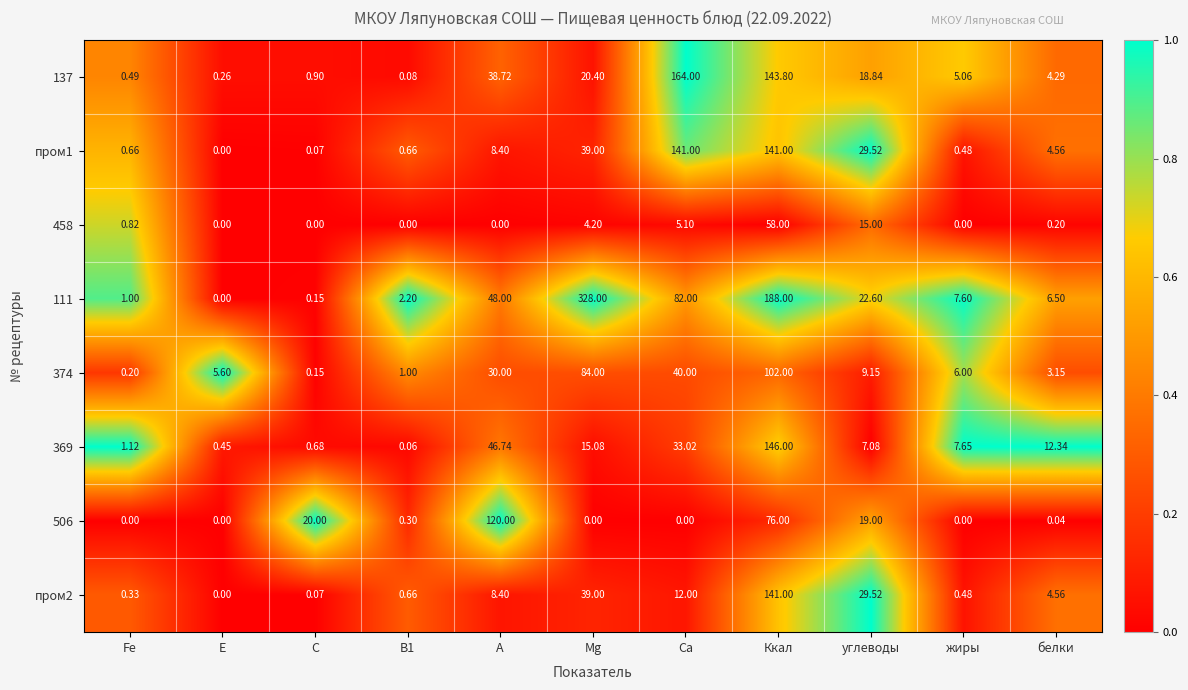

What is the spread (max minus min) of values at E?

5.6